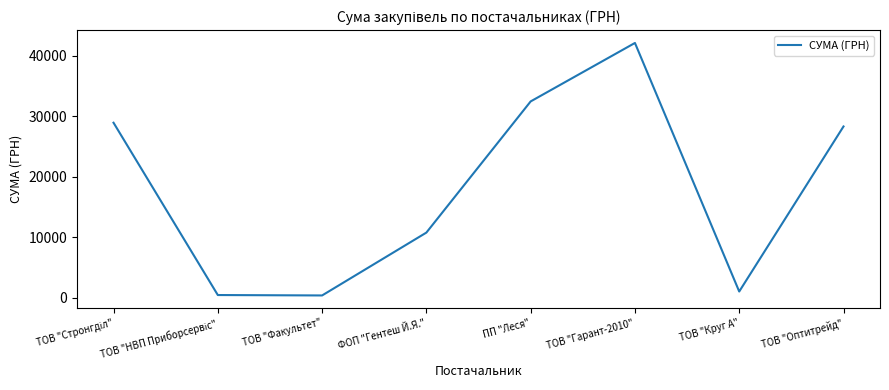

Where is the data nearest to the value 21219?

ТОВ "Оптитрейд"